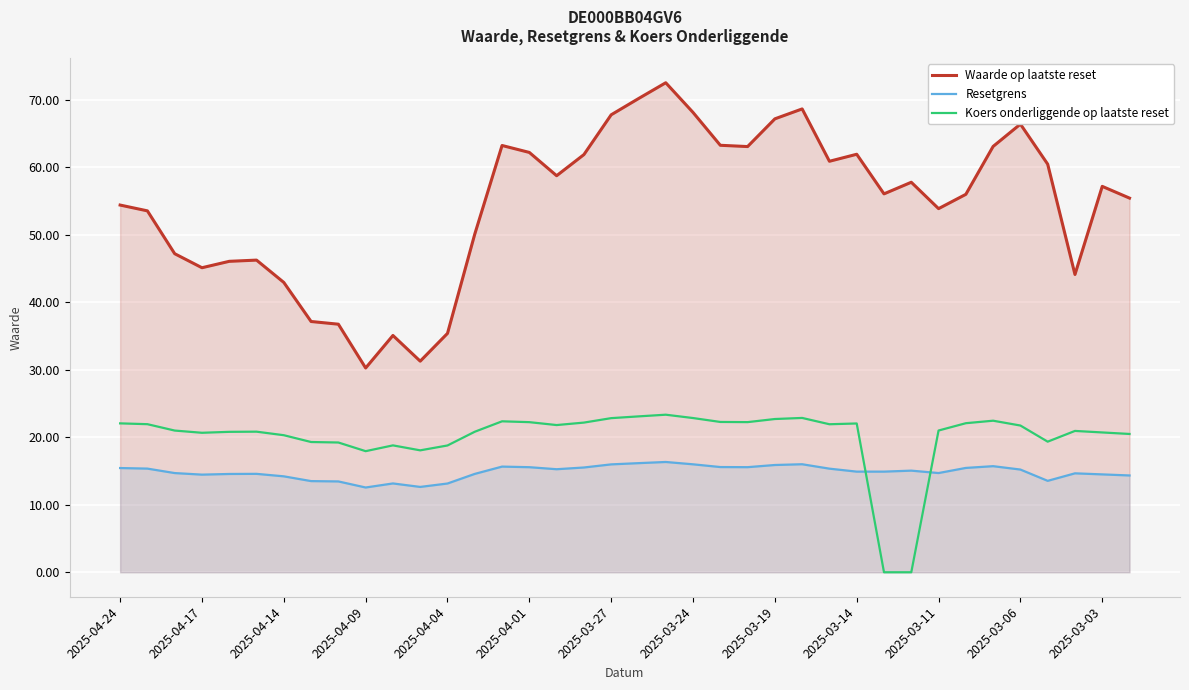

The value of Resetgrens at 28 is 14.9. True or false?

True